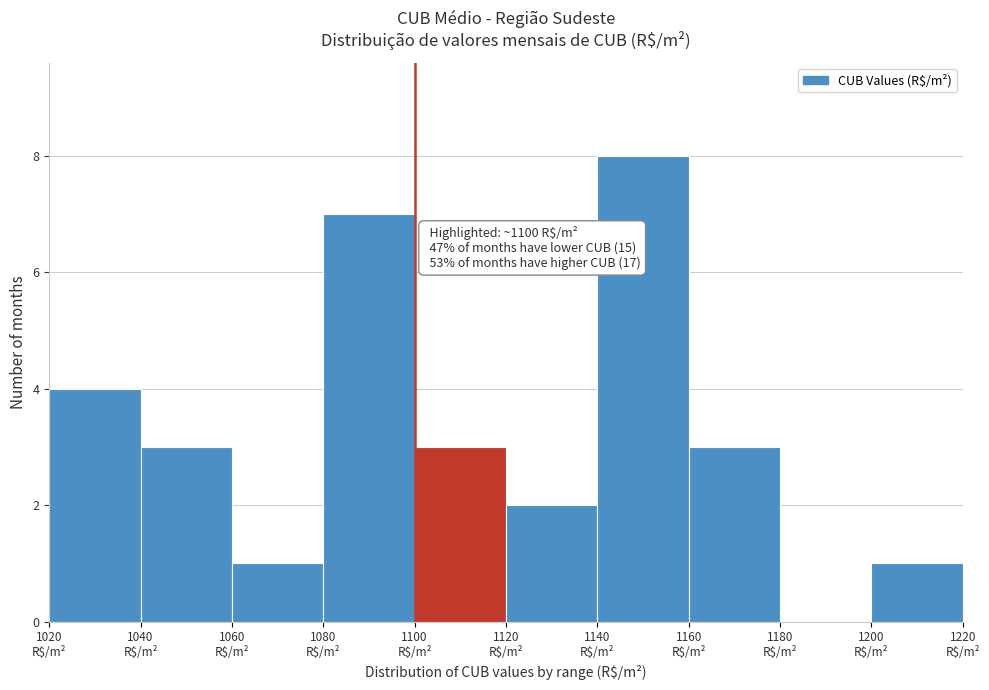

Over which range of the x-axis is the bar tallest?

1140 to 1160